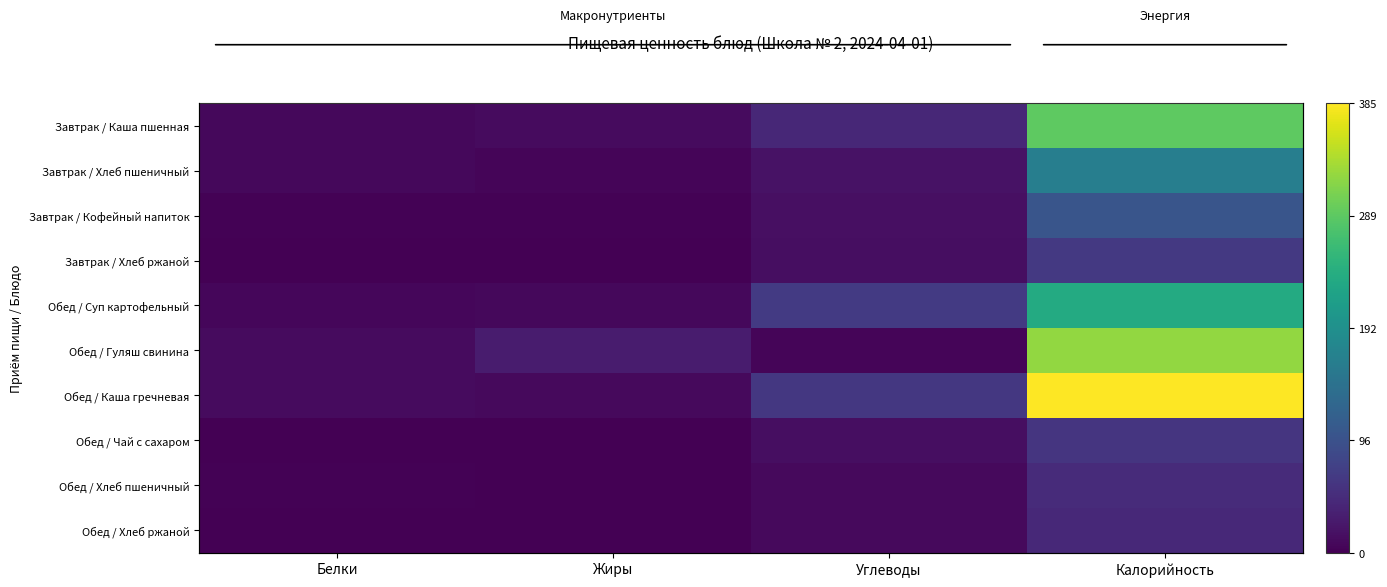

Between Жиры and Белки, which is larger?

Жиры